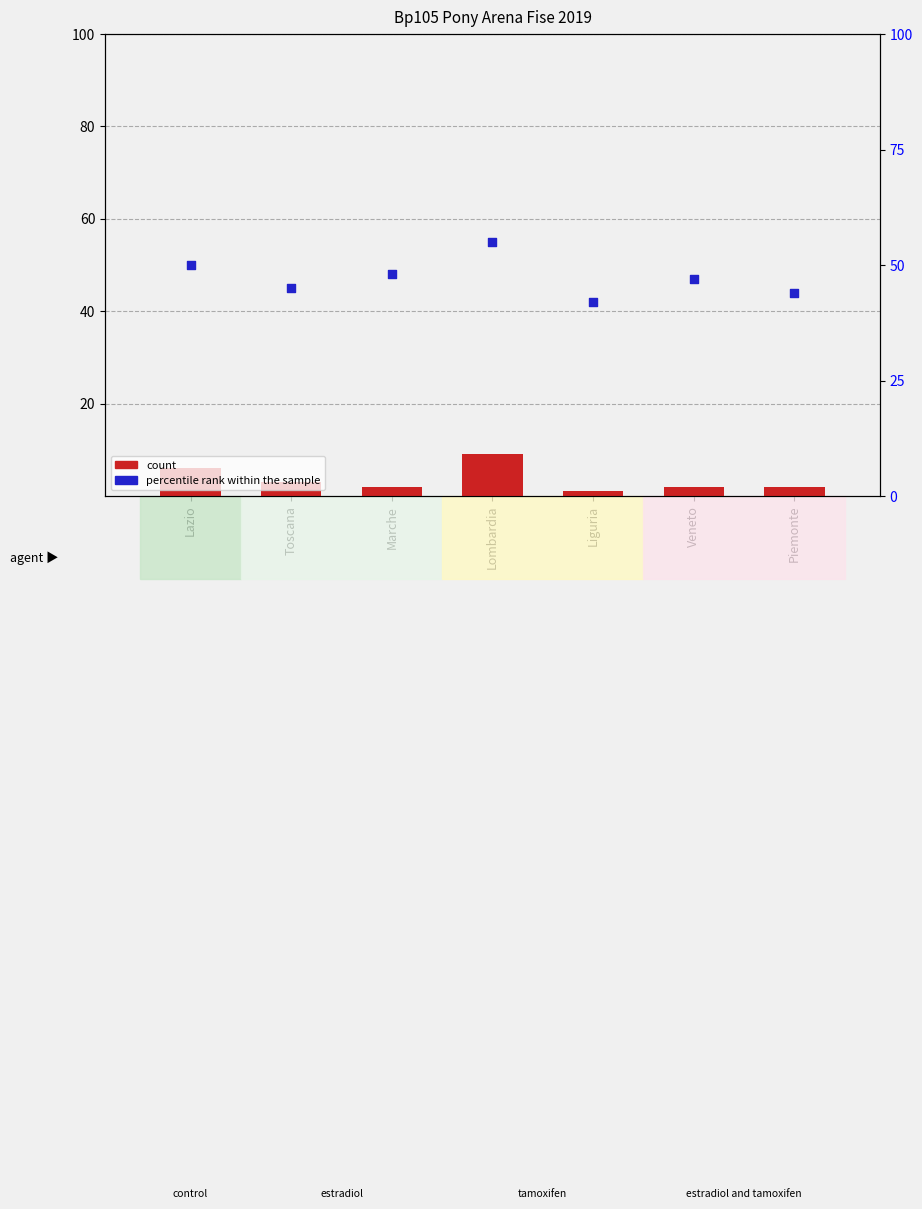

What are all the series names shown in the legend?

count, percentile rank within the sample